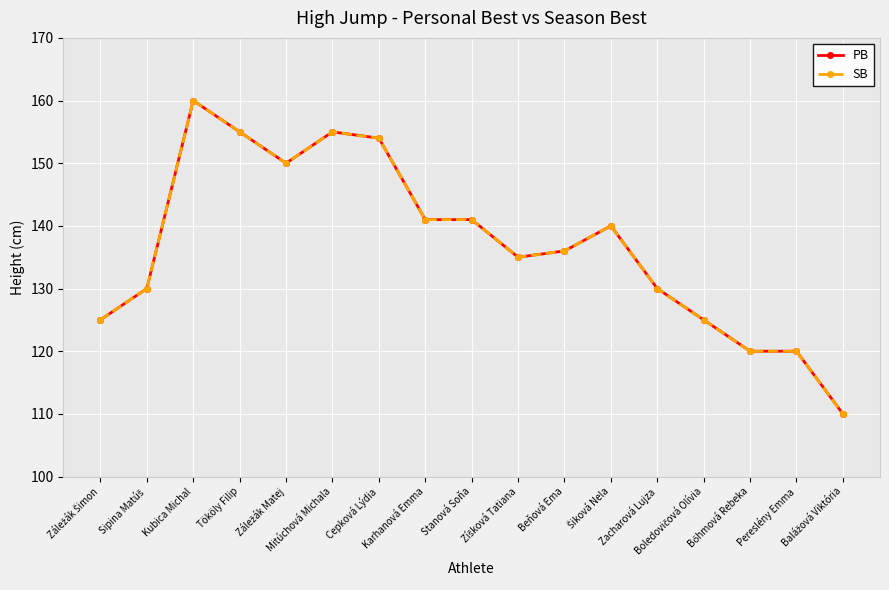

Is it true that SB equals 50 at Záležák Matej?

False